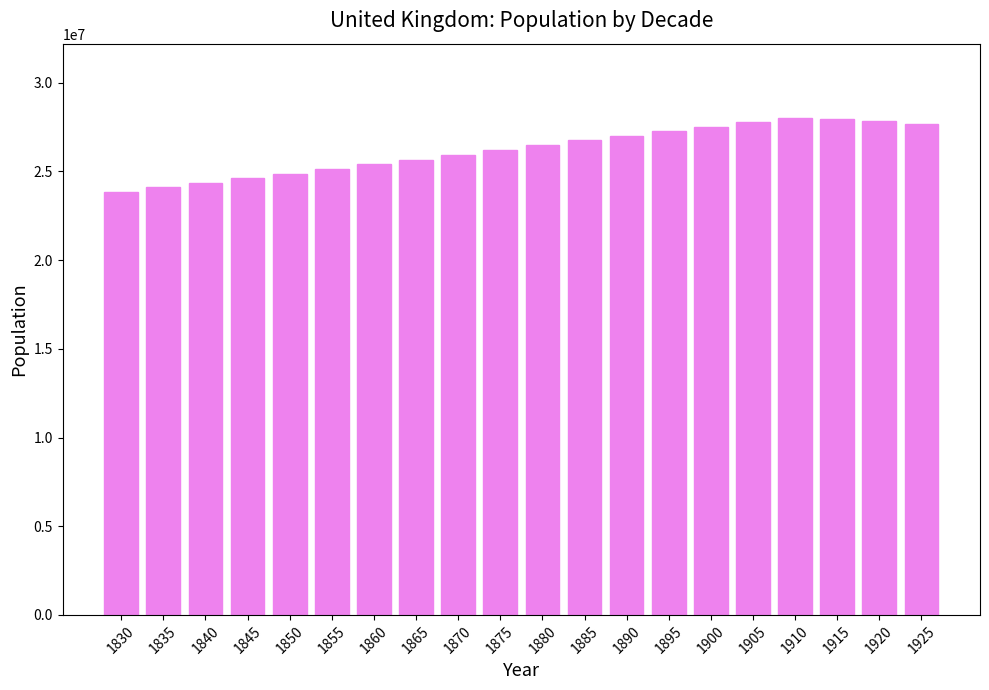

How many bars are there in total?

20